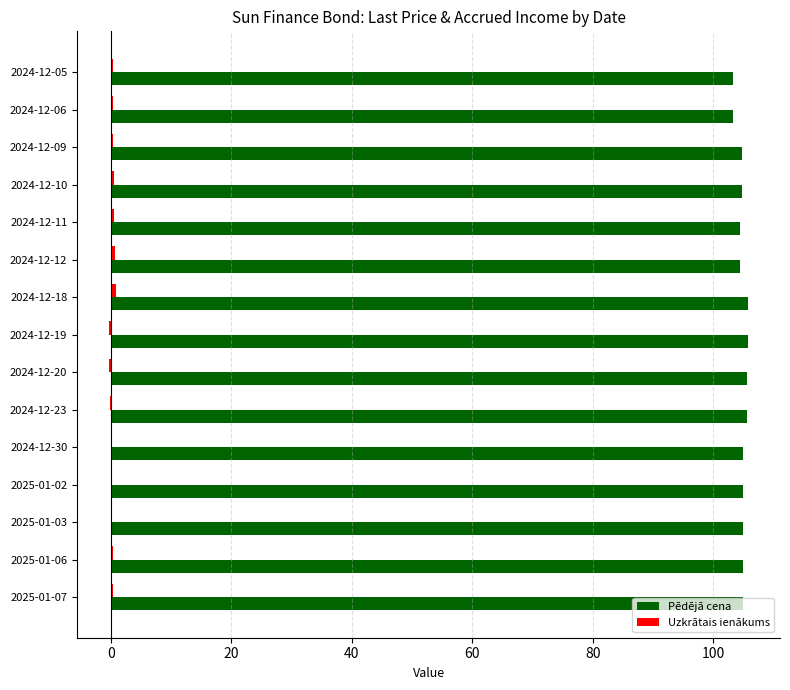

True or false: Pēdējā cena has a value of 141.5 at 2025-01-07.

False